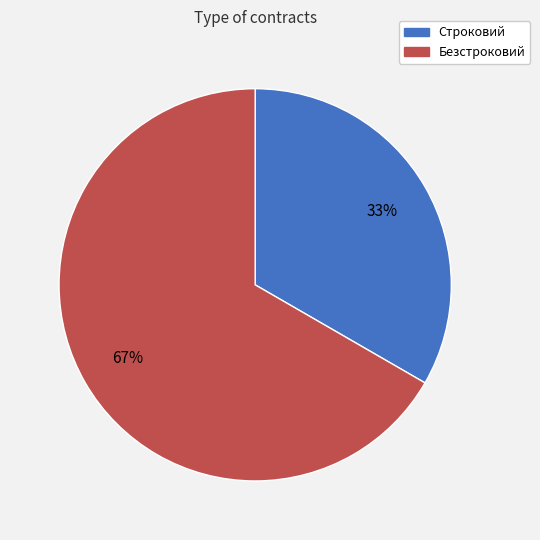

What percentage is the Безстроковий slice, to the nearest percent?

67%